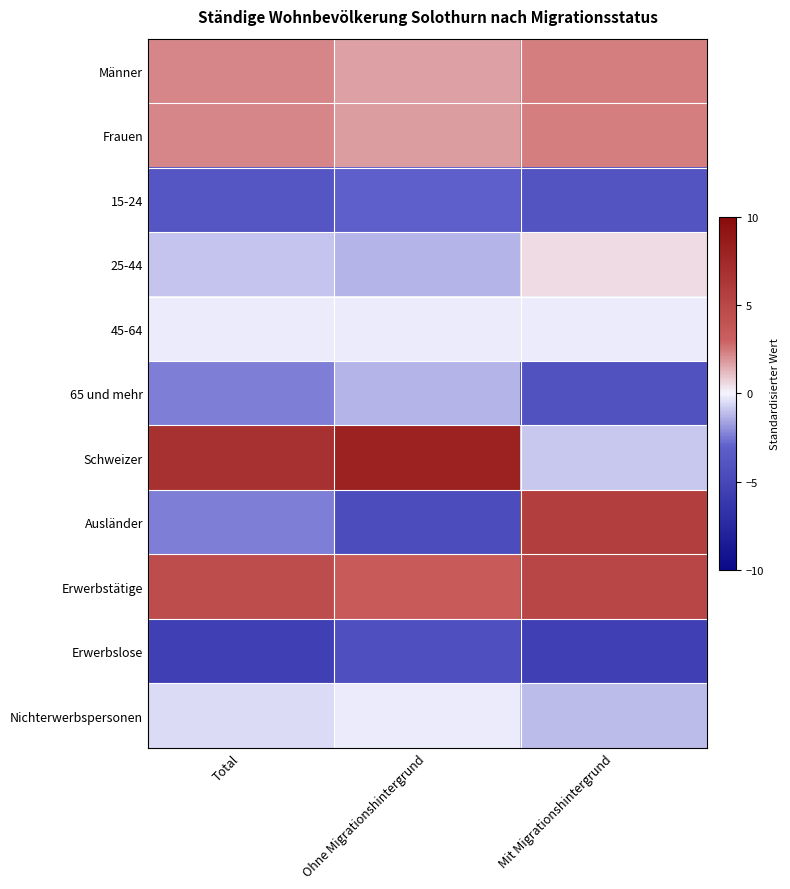

Count the number of data series in this chart.

11